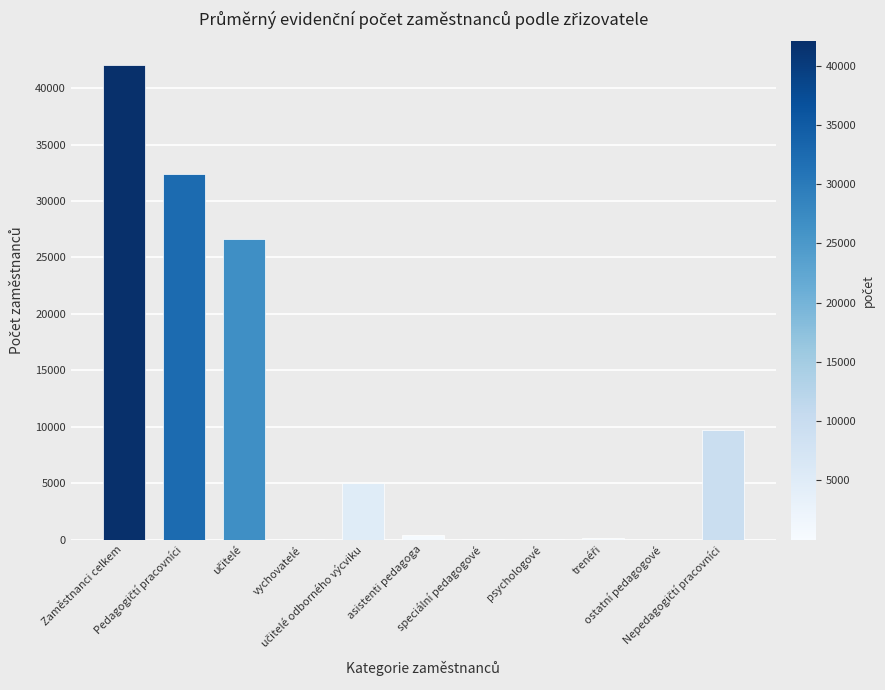

What is the sum of all values?

116424.3